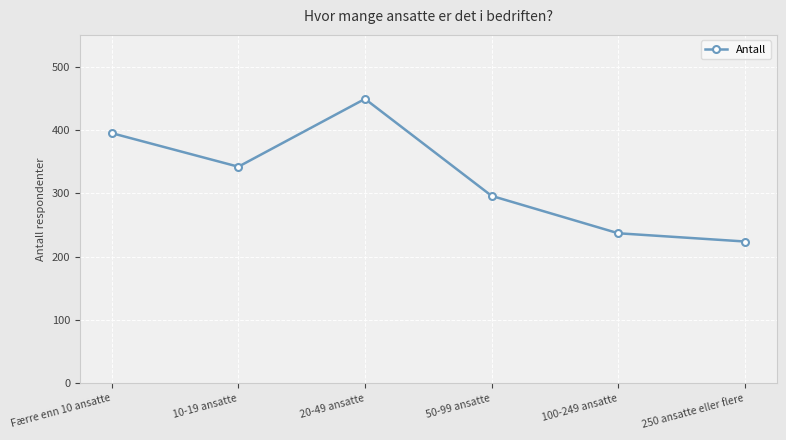

Count the number of categories in the chart.

6